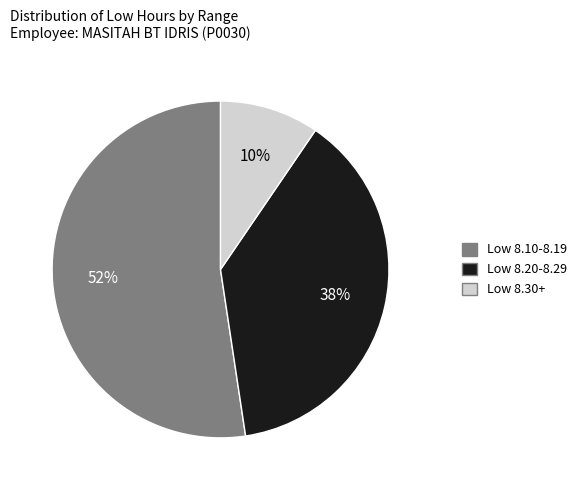

To the nearest percent, what portion does Low 8.30+ represent?

10%